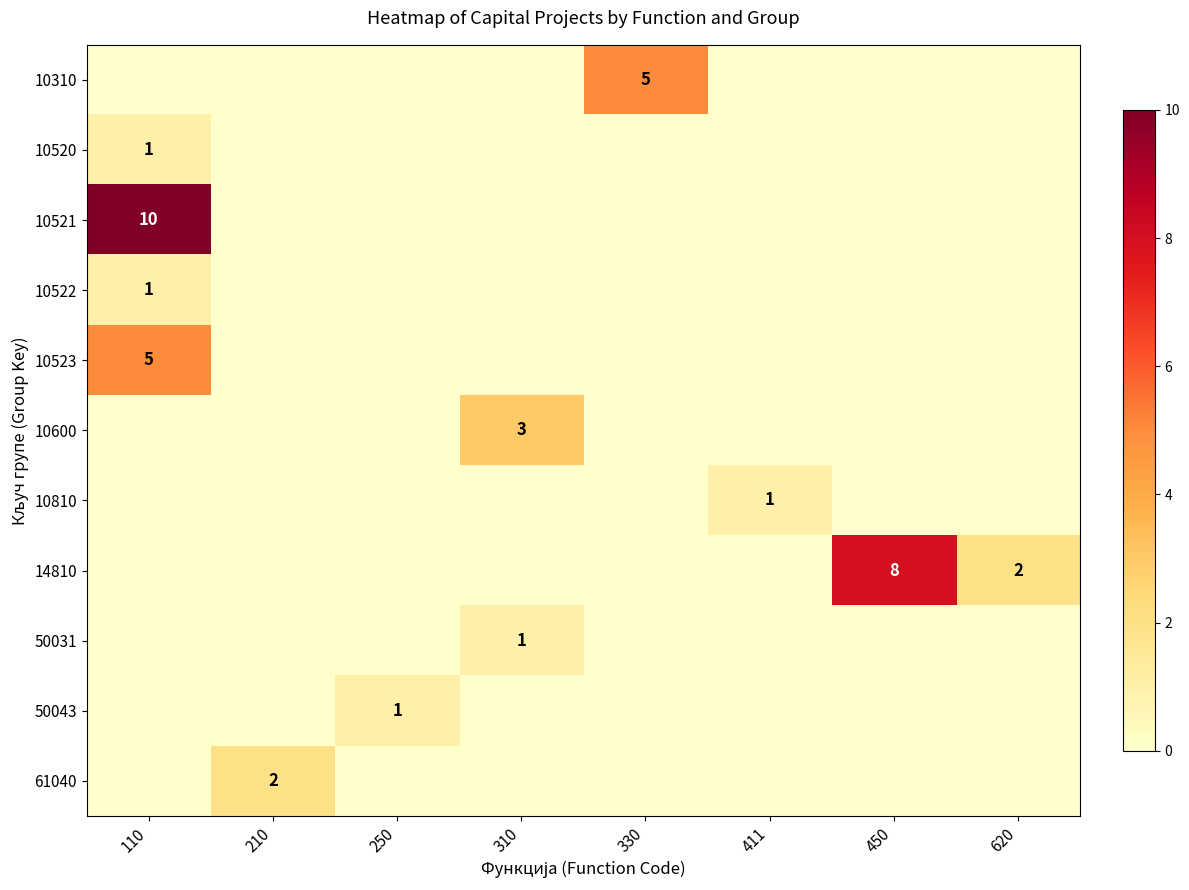

The value of 61040 at 110 is 0. True or false?

True